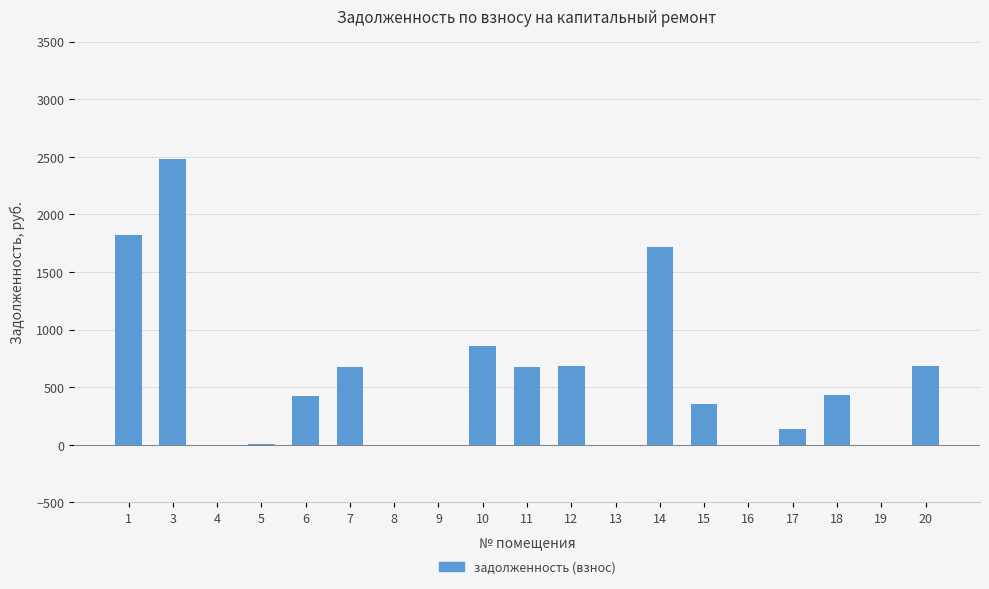

The value at 3 is 2479.2. True or false?

True